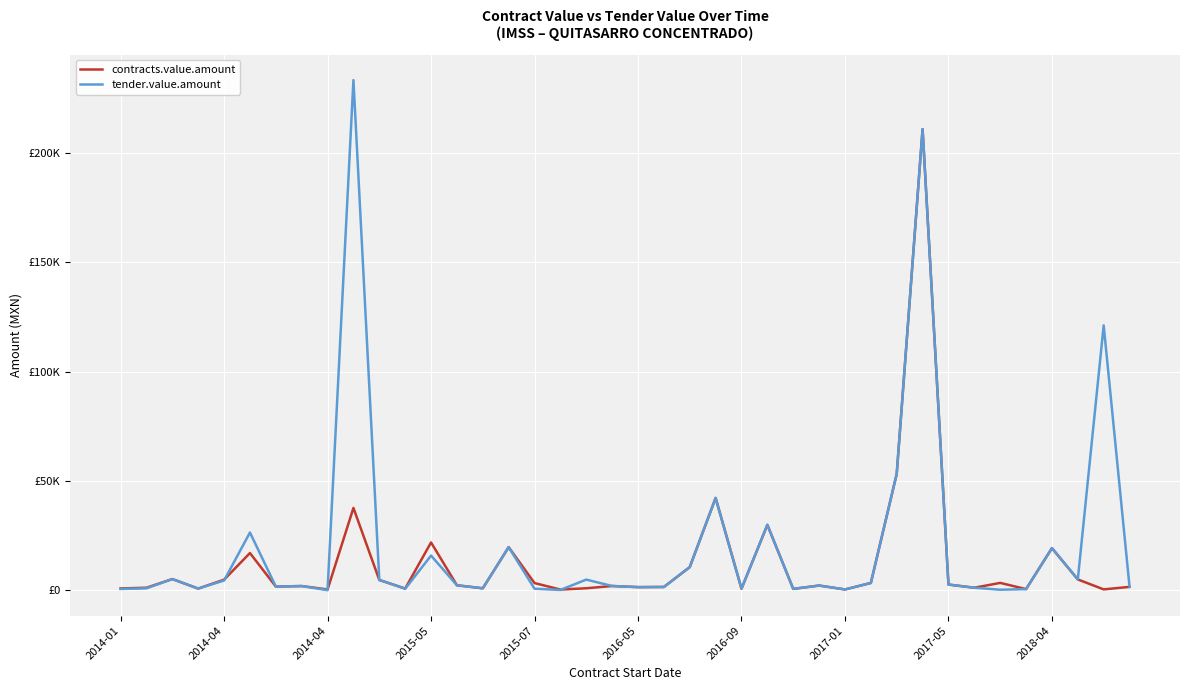

What are all the series names shown in the legend?

contracts.value.amount, tender.value.amount